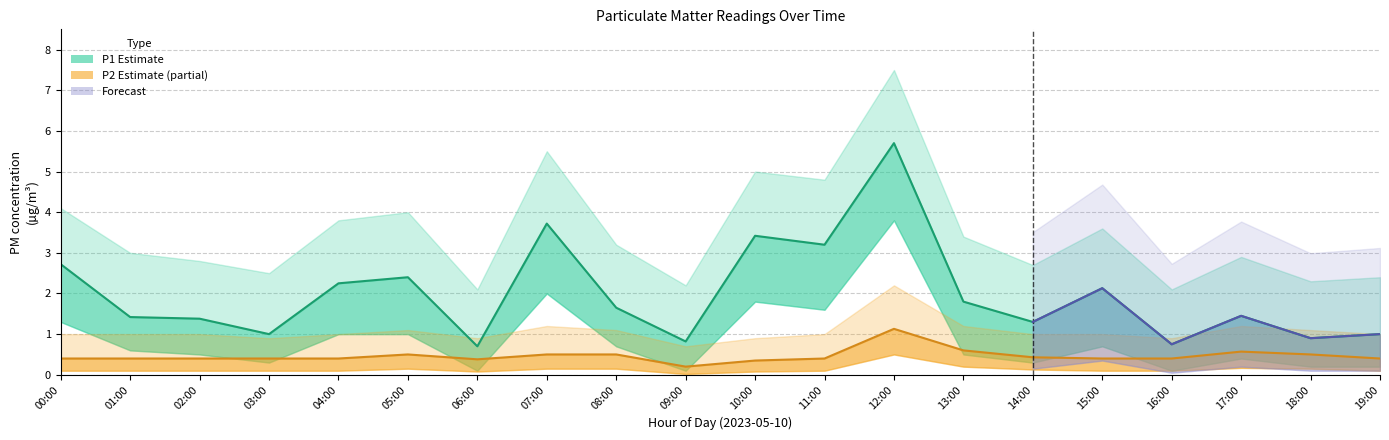

True or false: P1_upper and P1 cross at least once.

False